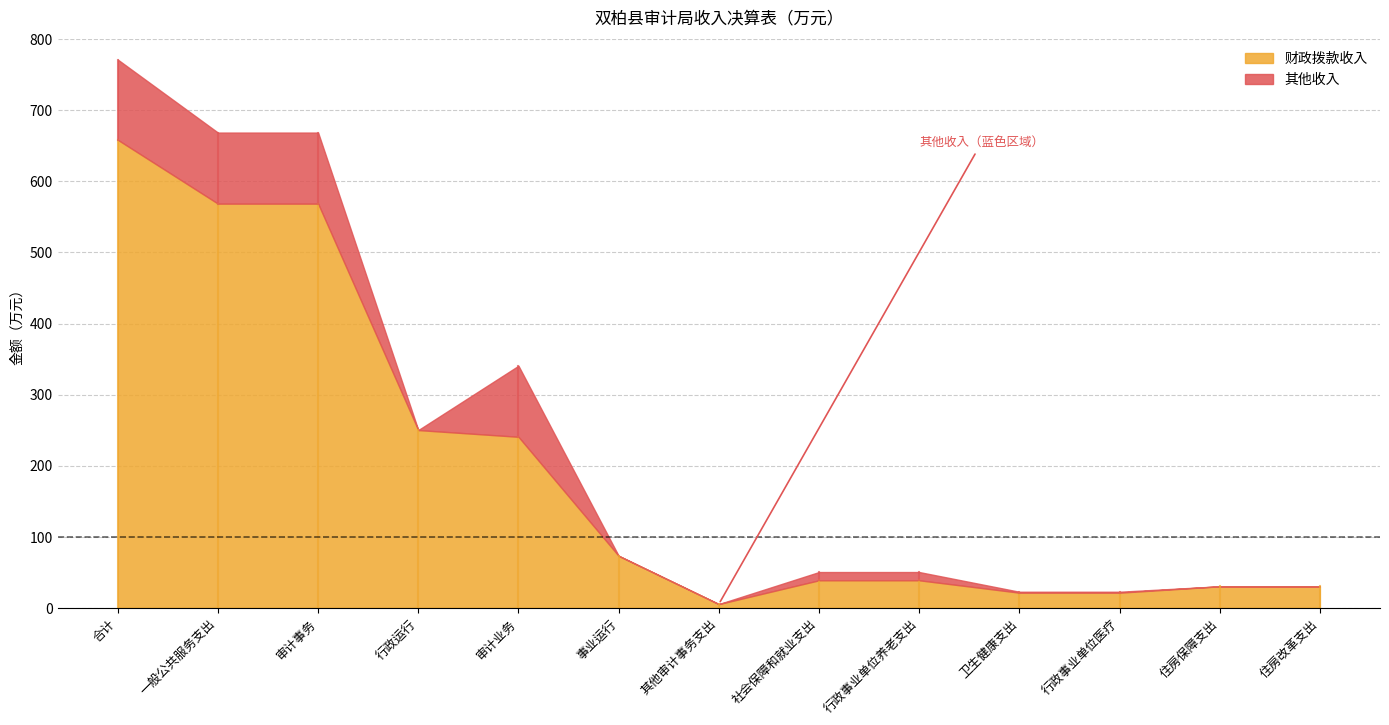

How many data points in 财政拨款收入 are above 38?

8